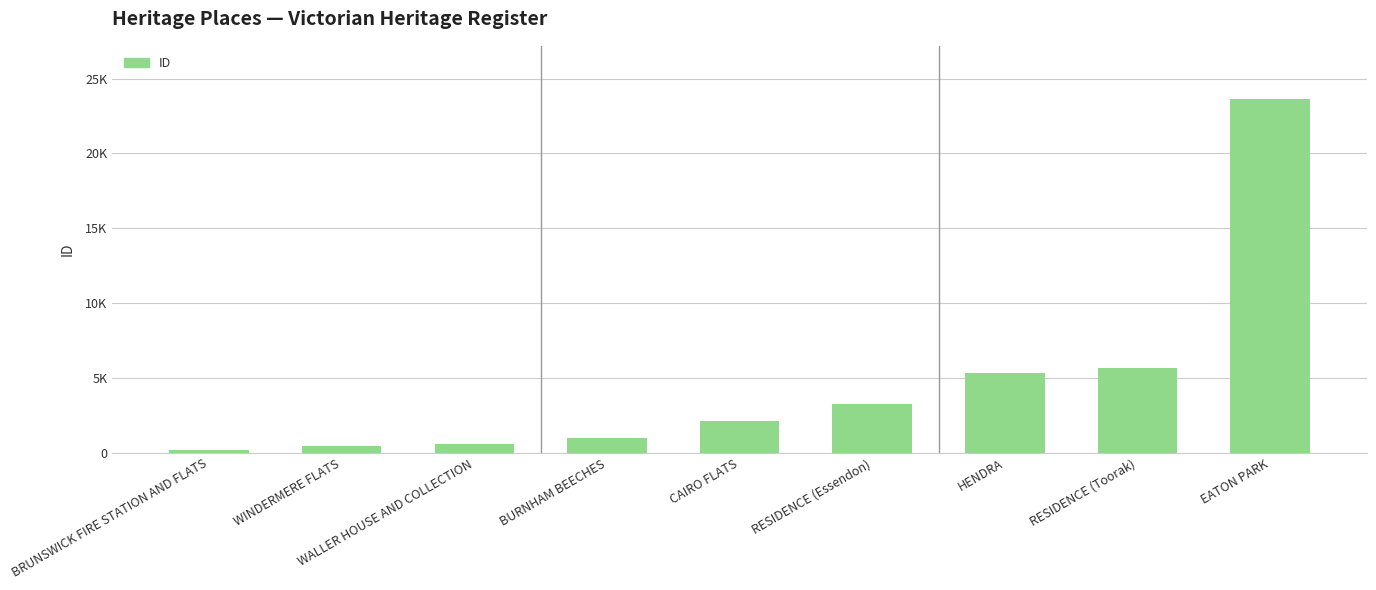

Reading left to right, what are all the values shown in this chart?

168	433	602	1013	2093	3277	5354	5632	23643